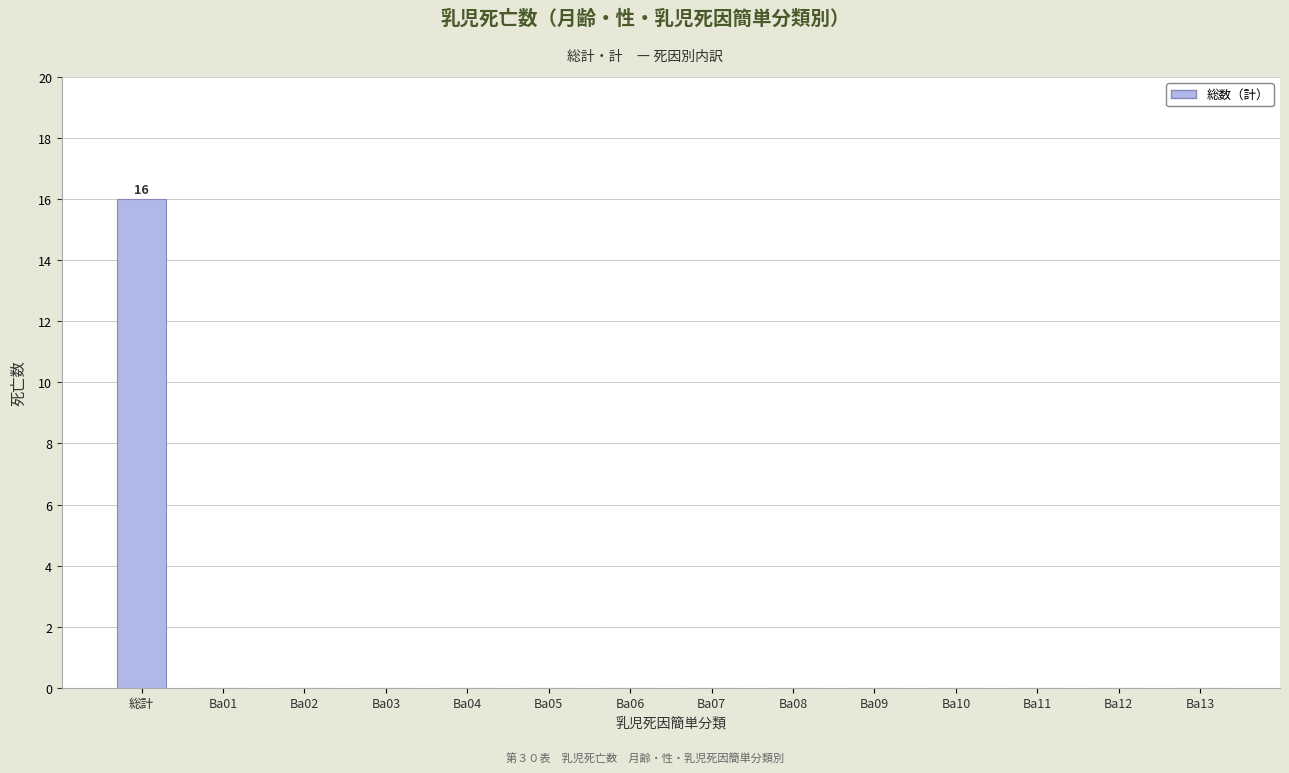

What is the average value?

1